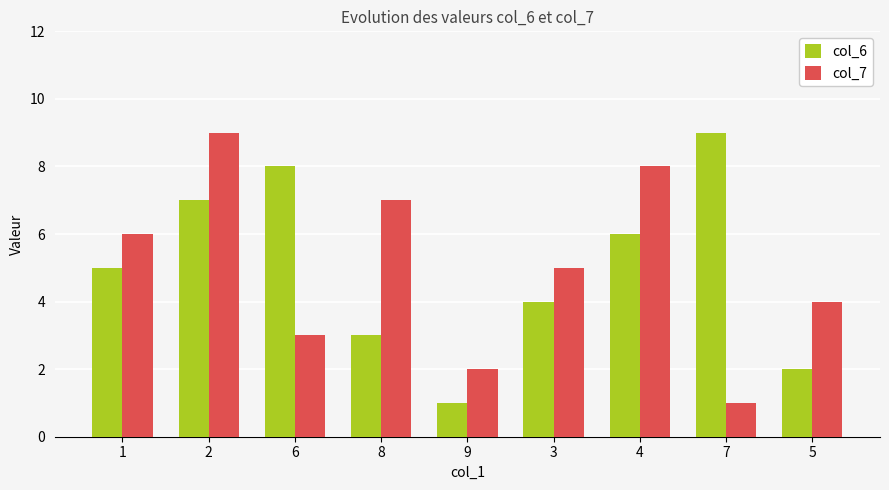

Rank the categories by col_7 value from highest to lowest.

2, 4, 8, 1, 3, 5, 6, 9, 7